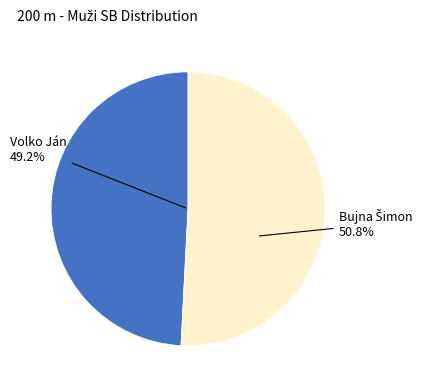

What percentage is the Volko Ján slice, to the nearest percent?

49%